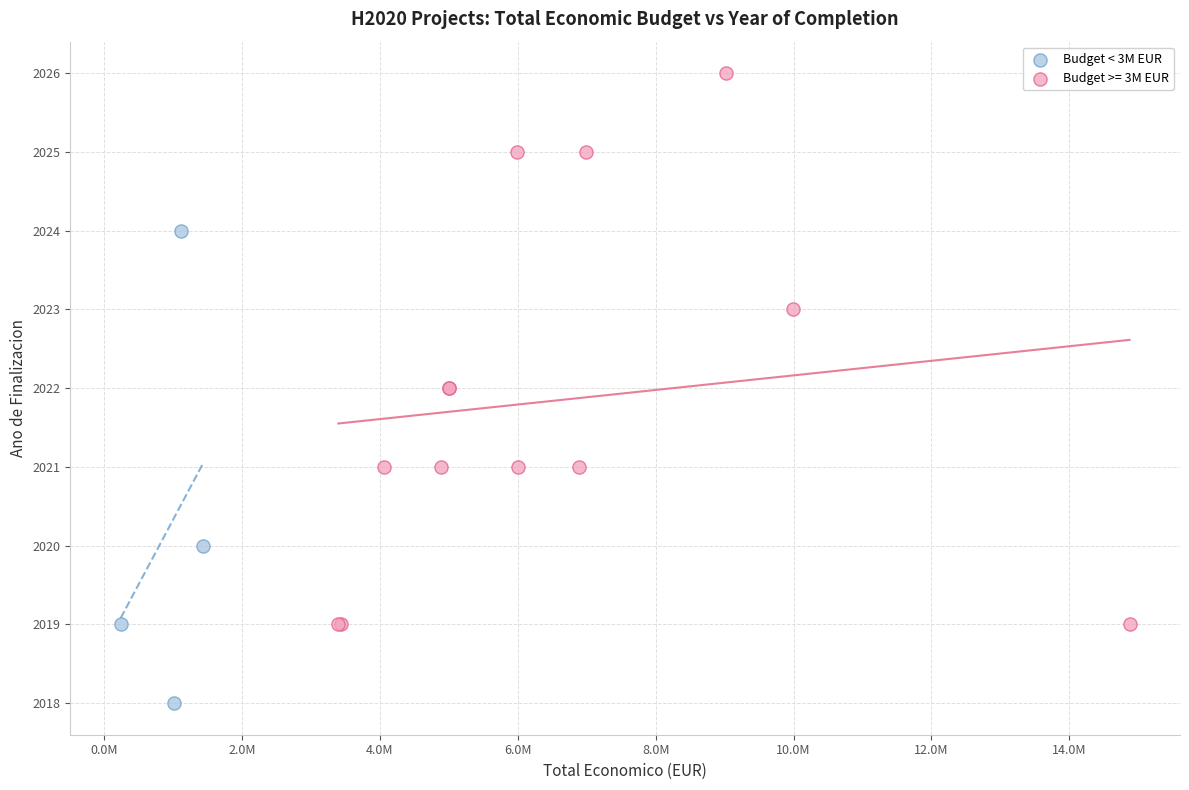

Which series contains the highest Y value?

Budget >= 3M EUR